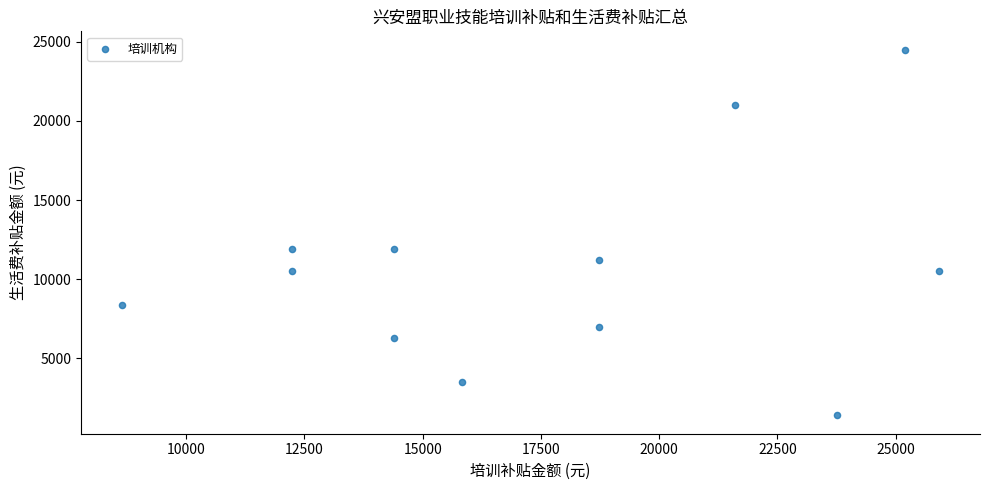

What is the average X value?

17640